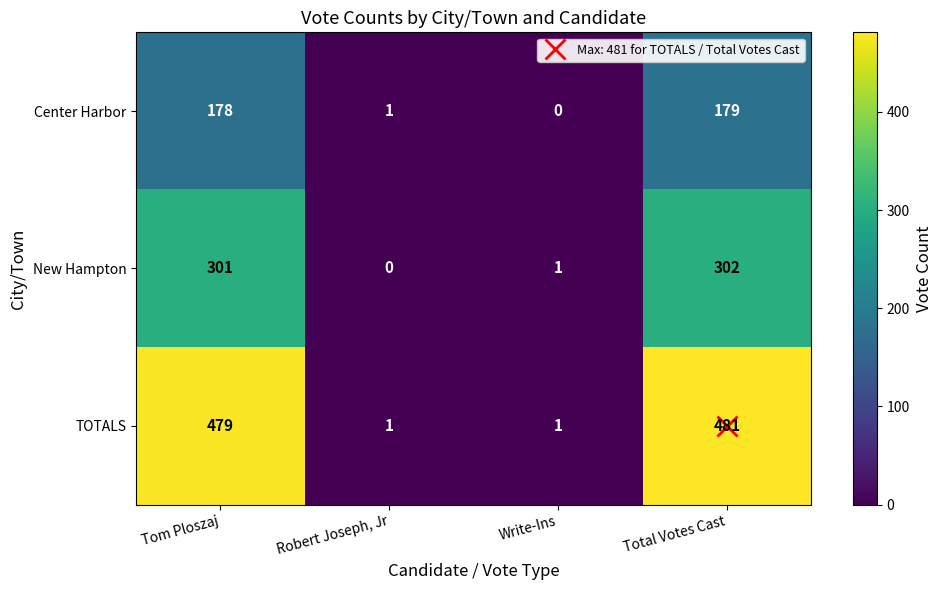

What is the sum of all TOTALS values?

962